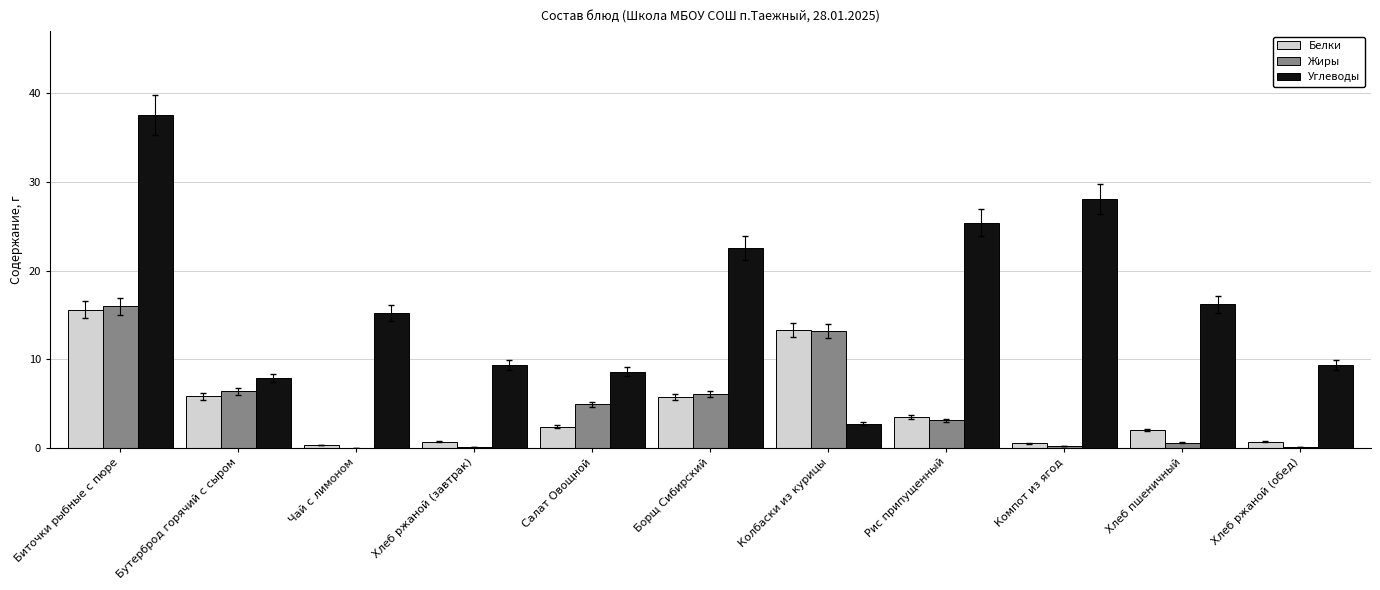

How many data points in Жиры are above 3?

6